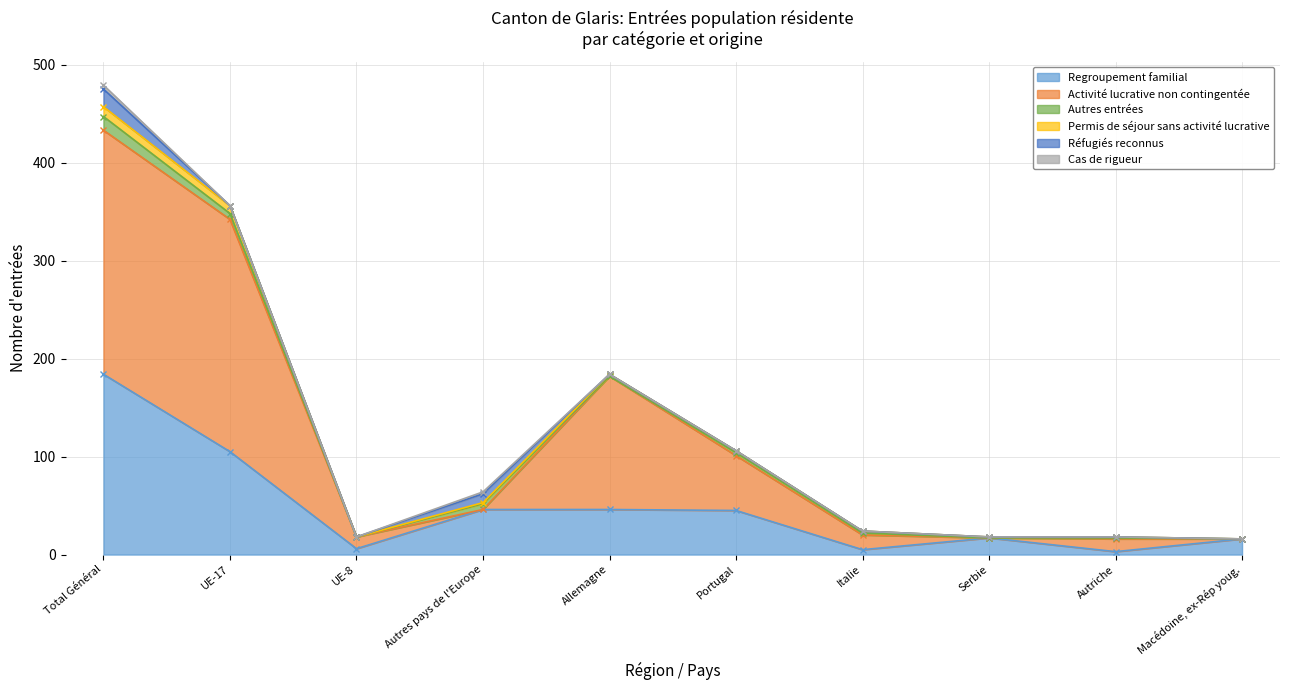

What are all the series names shown in the legend?

Regroupement familial, Activité lucrative non contingentée, Autres entrées, Permis de séjour sans activité lucrative, Réfugiés reconnus, Cas de rigueur